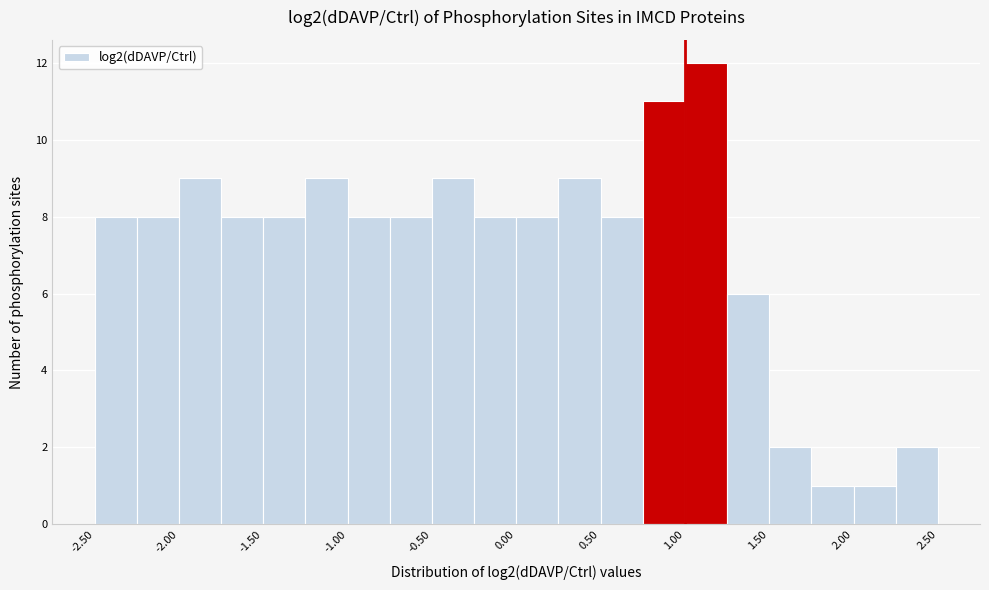

Which range on the x-axis has the tallest bar?

1.00 to 1.25